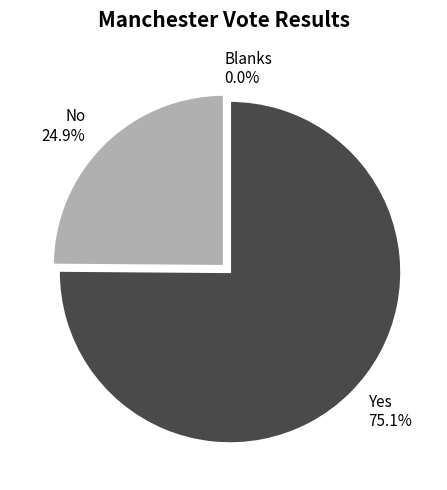

Which has a higher value, Blanks or No?

No